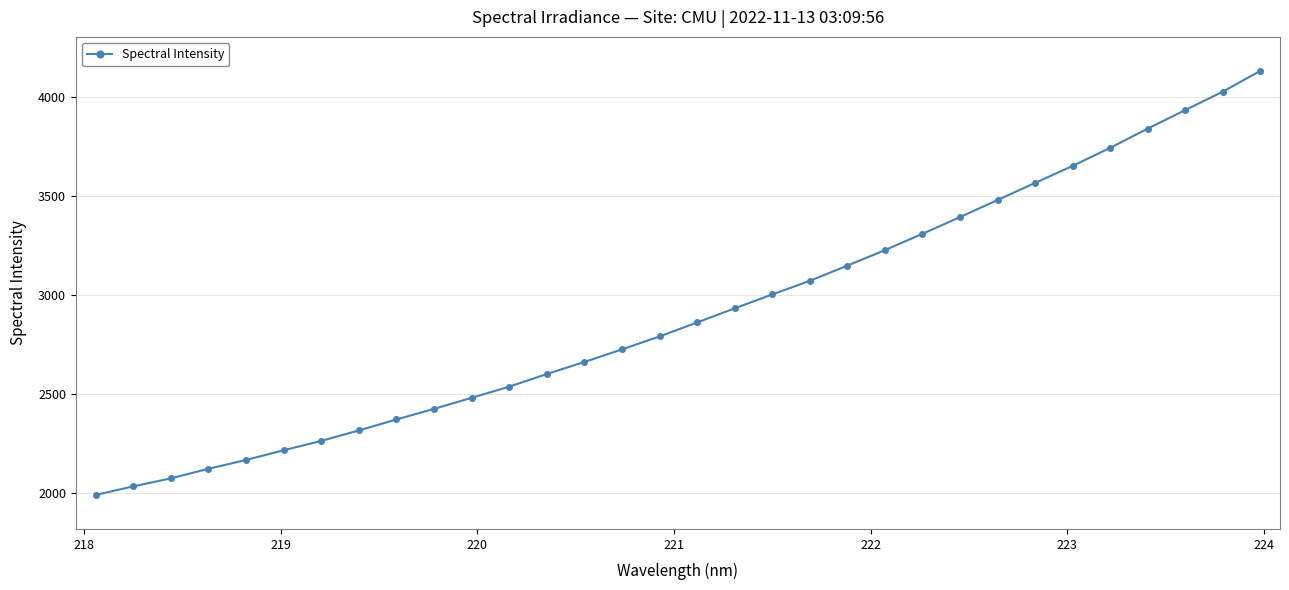

What is the sum of all values?

93114.6